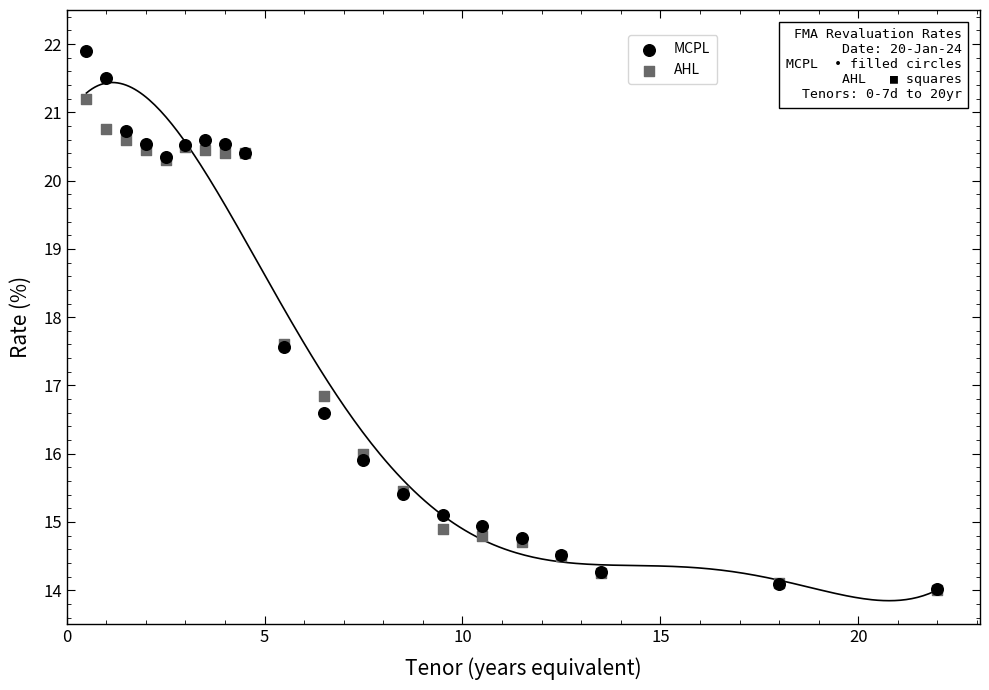

In the AHL series, what Y value is closest to 17?

16.9